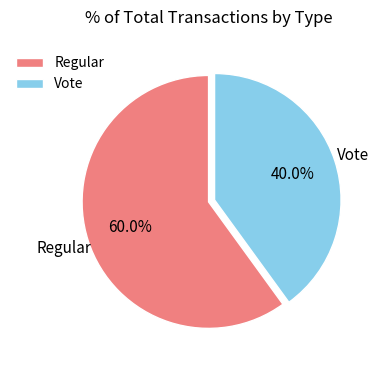

Approximately how many times larger is the value at Vote compared to Regular?

0.7